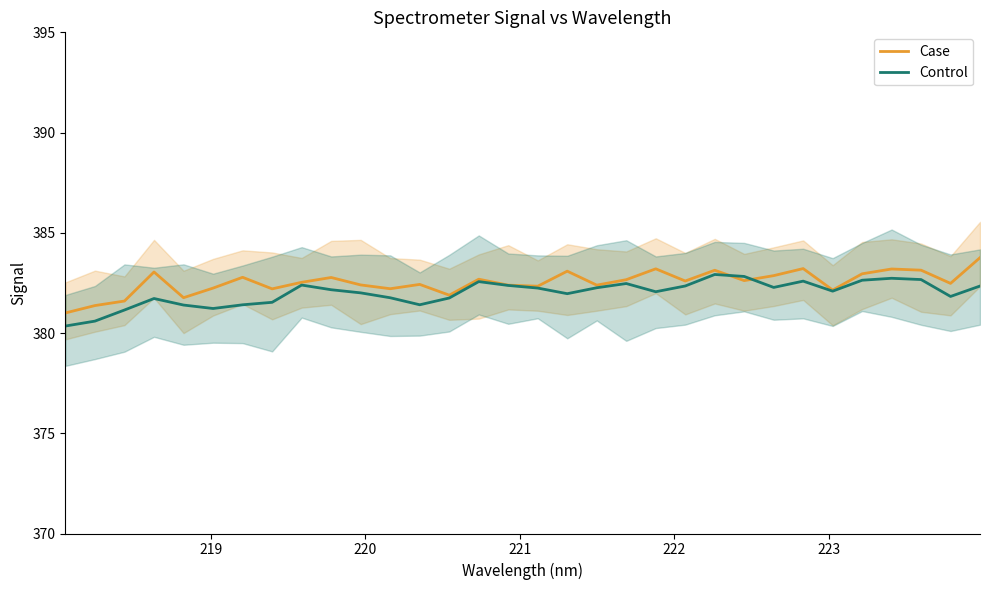

How many distinct data groups are displayed?

2